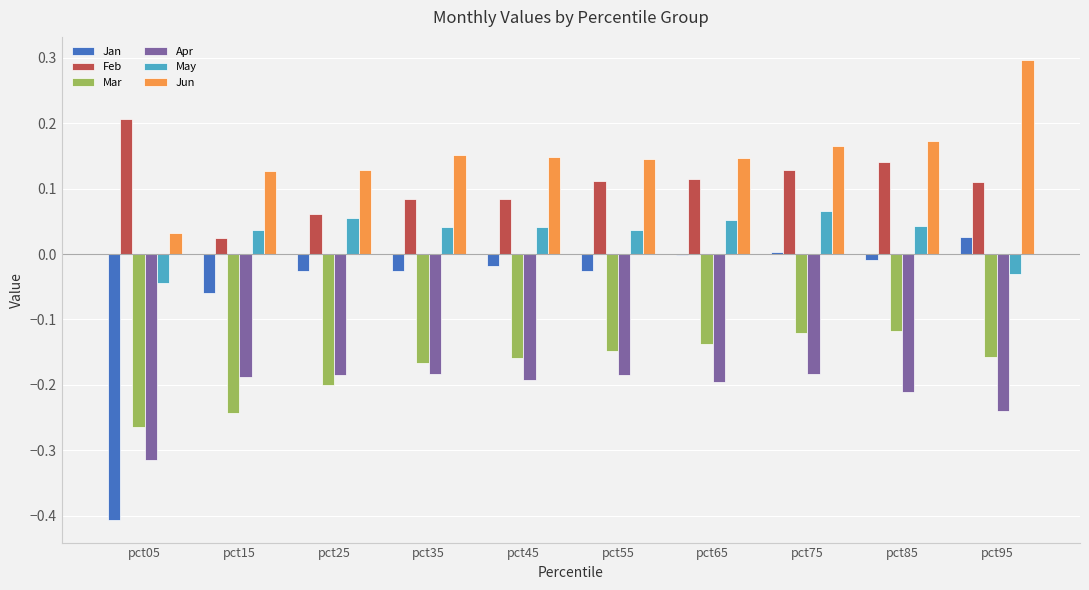

What are all the series names shown in the legend?

Jan, Feb, Mar, Apr, May, Jun